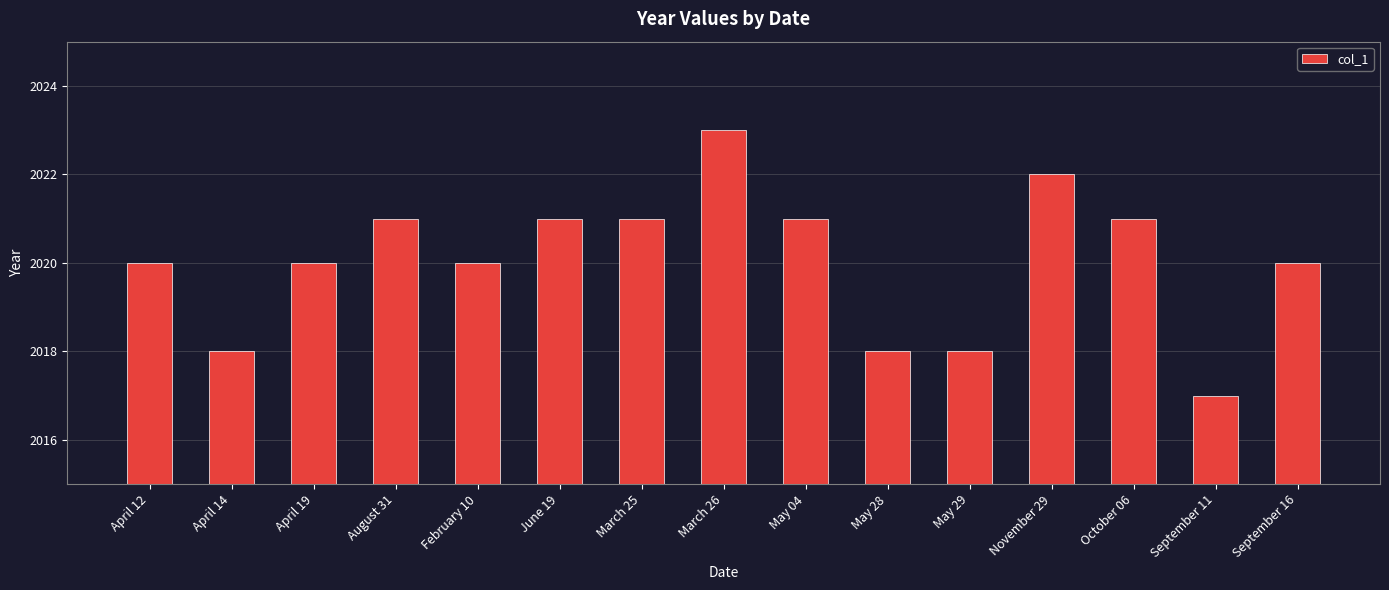

Are the bars horizontal?

No